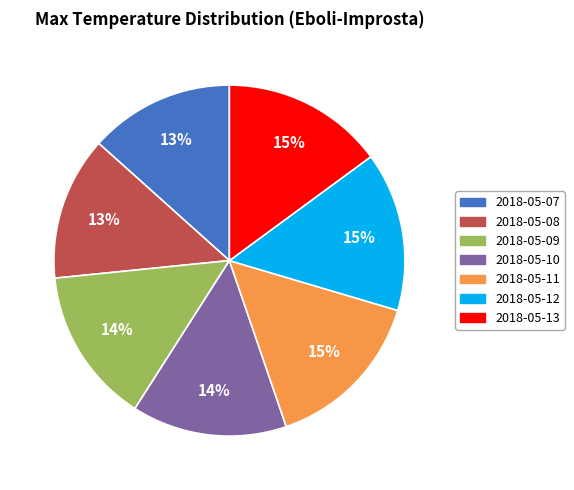

To the nearest percent, what portion does 2018-05-12 represent?

15%